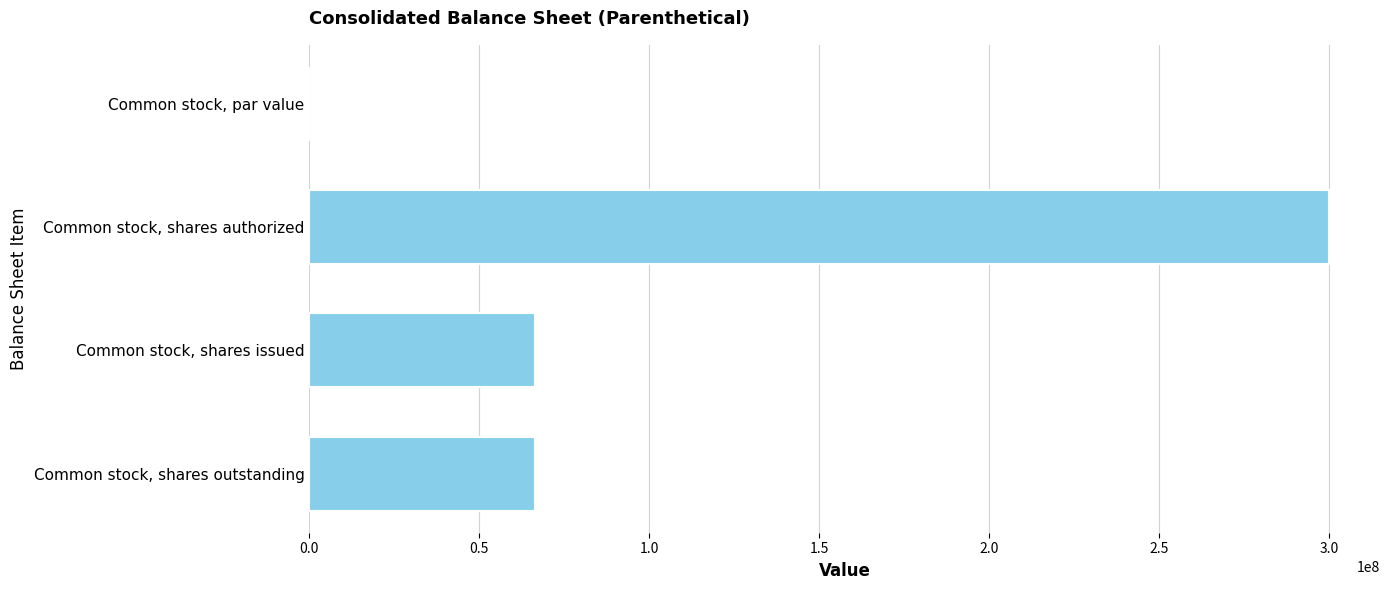

Read the value at Common stock, shares issued.

66429868.0